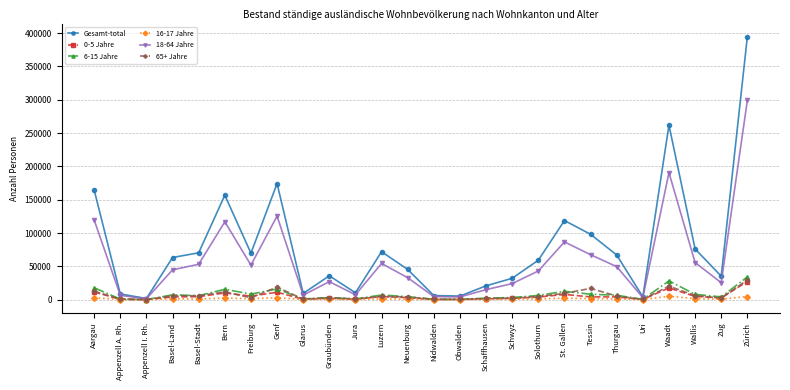

Which series changed the most between Freiburg and Obwalden?

Gesamt-total